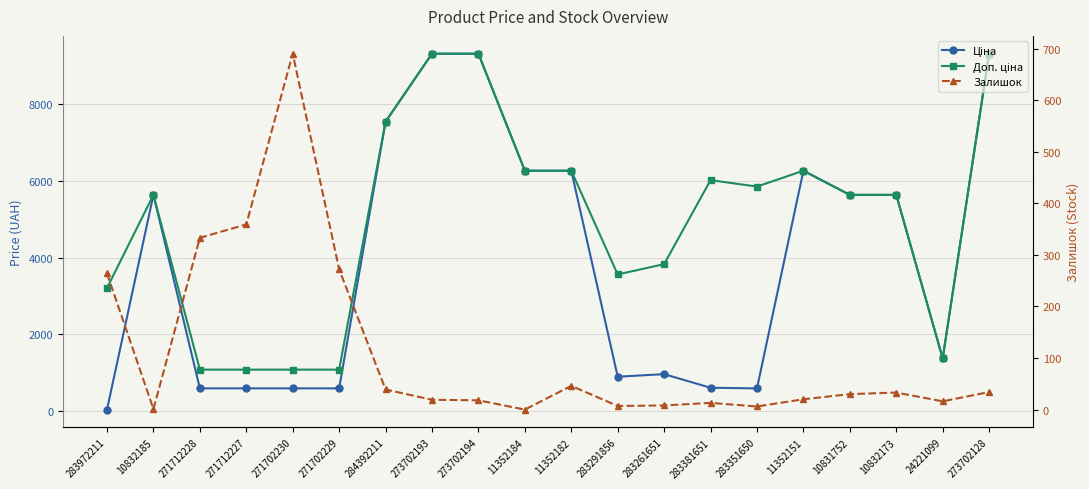

Does the chart have visible grid lines?

Yes